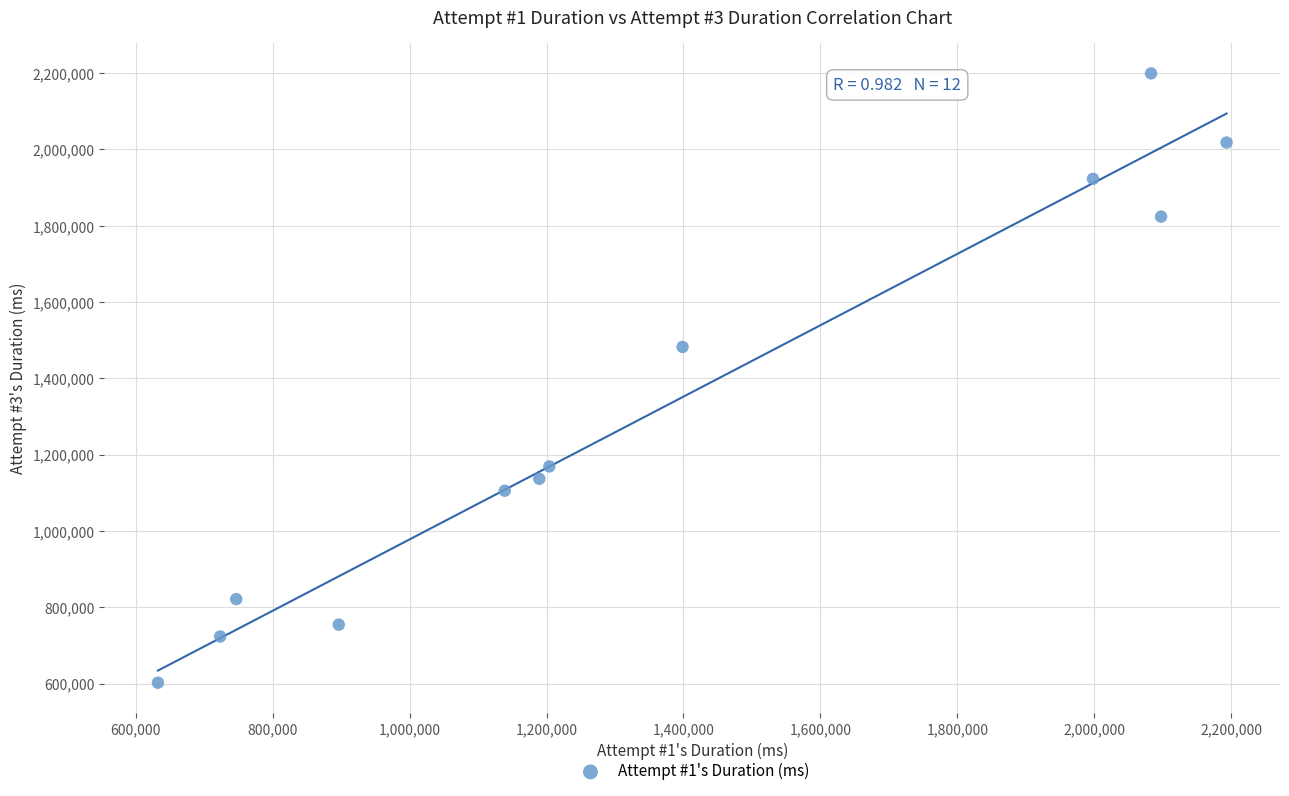

What is the average X value?

1358511